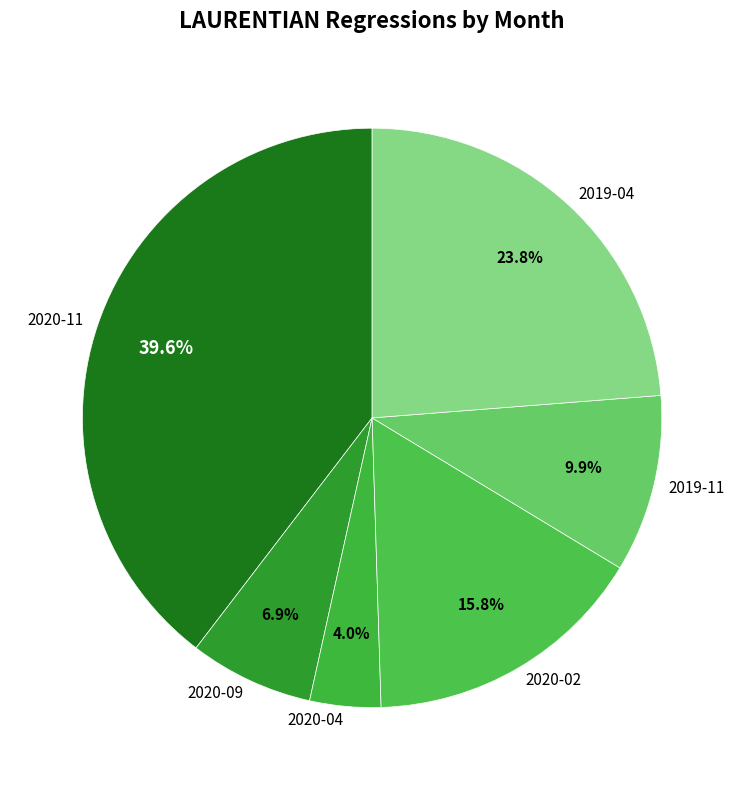

Which has a higher value, 2020-02 or 2020-04?

2020-02